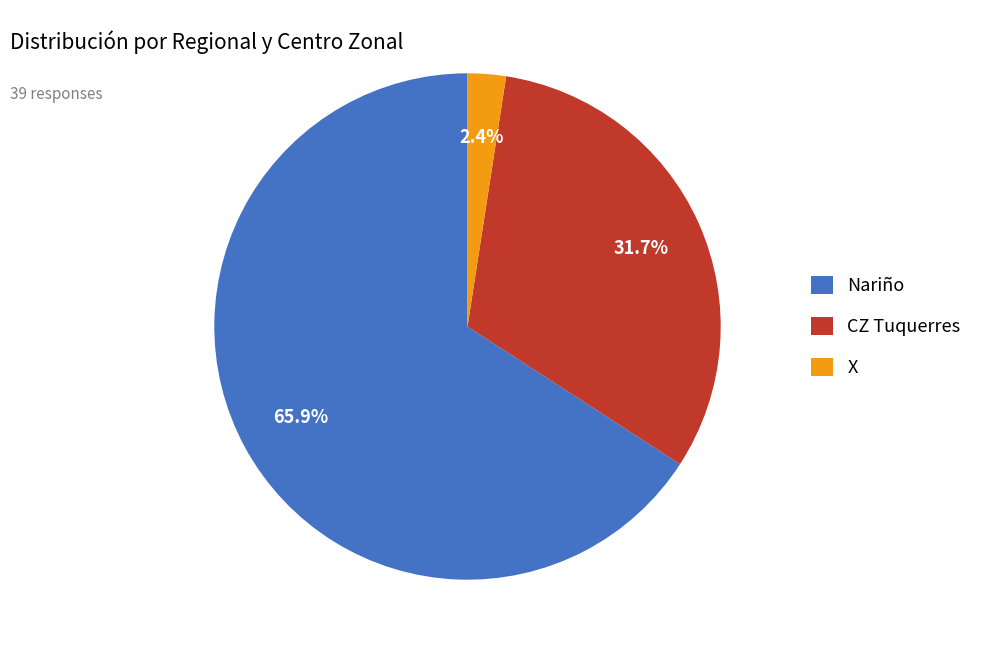

Is there any slice that represents more than half of the pie?

Yes